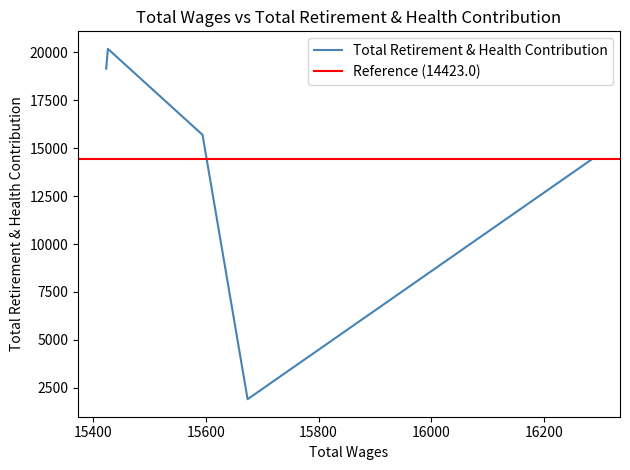

The chart shows a value of 14423 at 16285.0. True or false?

True